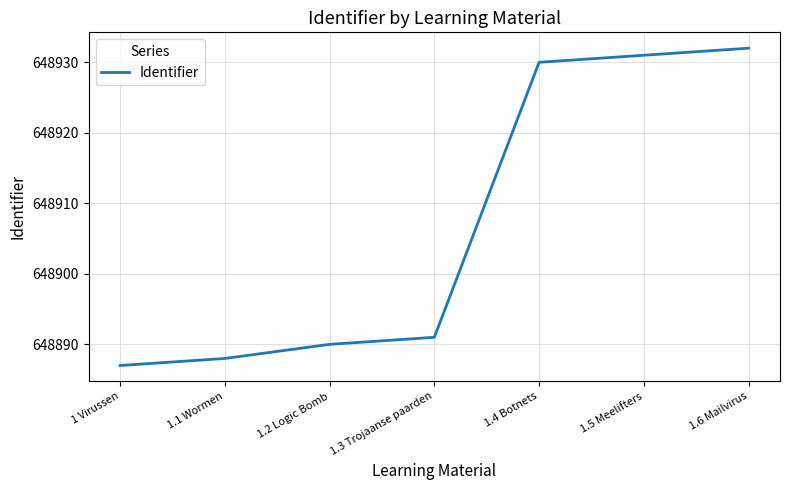

Does the chart have visible grid lines?

Yes